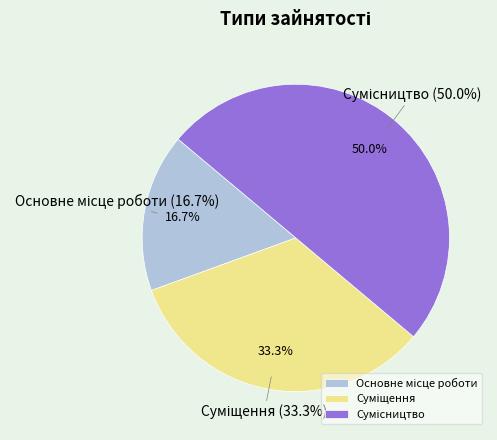

Which has a higher value, Суміщення or Основне місце роботи?

Суміщення